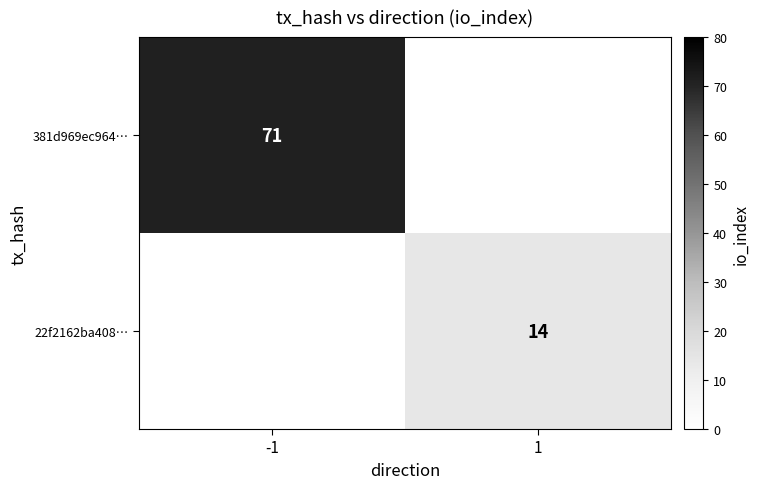

Which has a higher value, 1 or -1?

-1